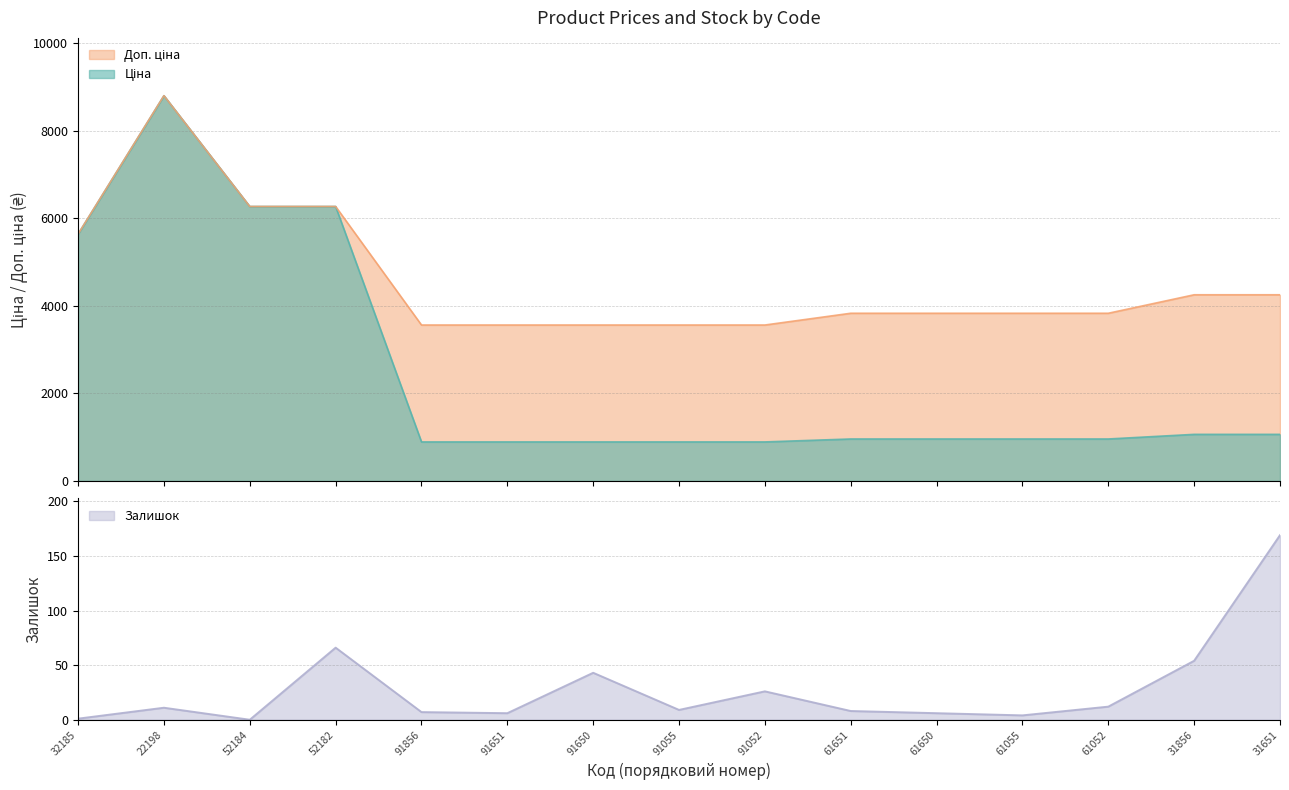

At which label is Залишок closest to 84?

52182